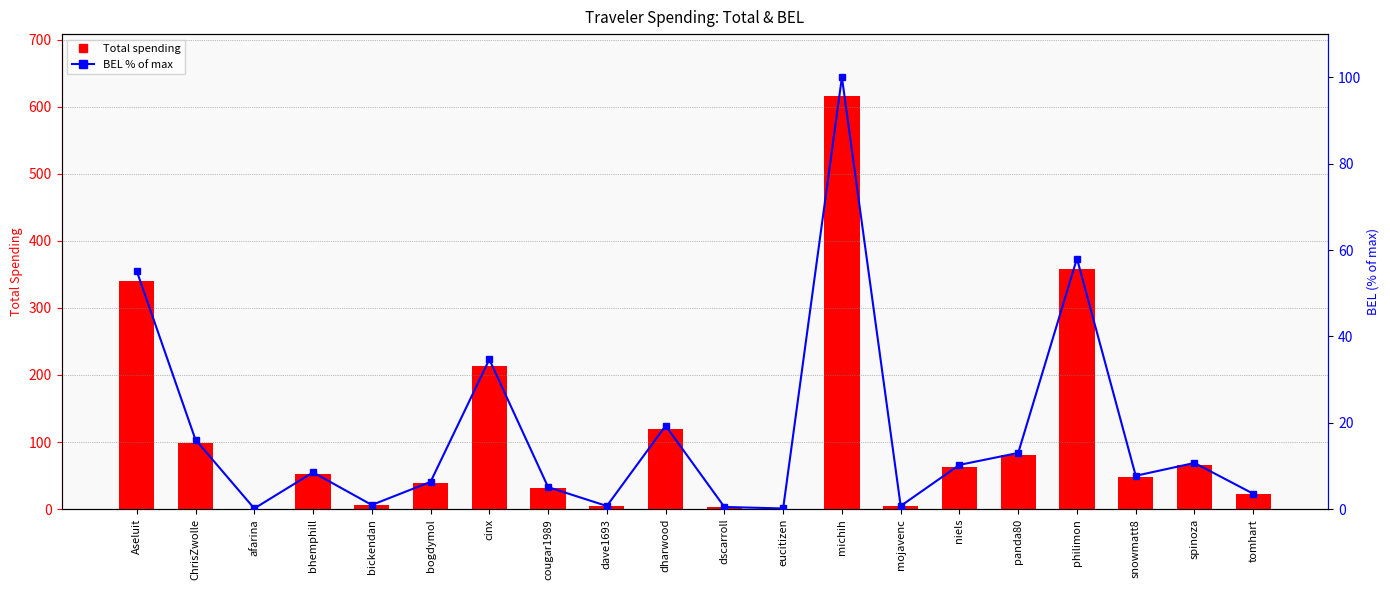

At which label does BEL (% of max) reach its minimum?

afarina